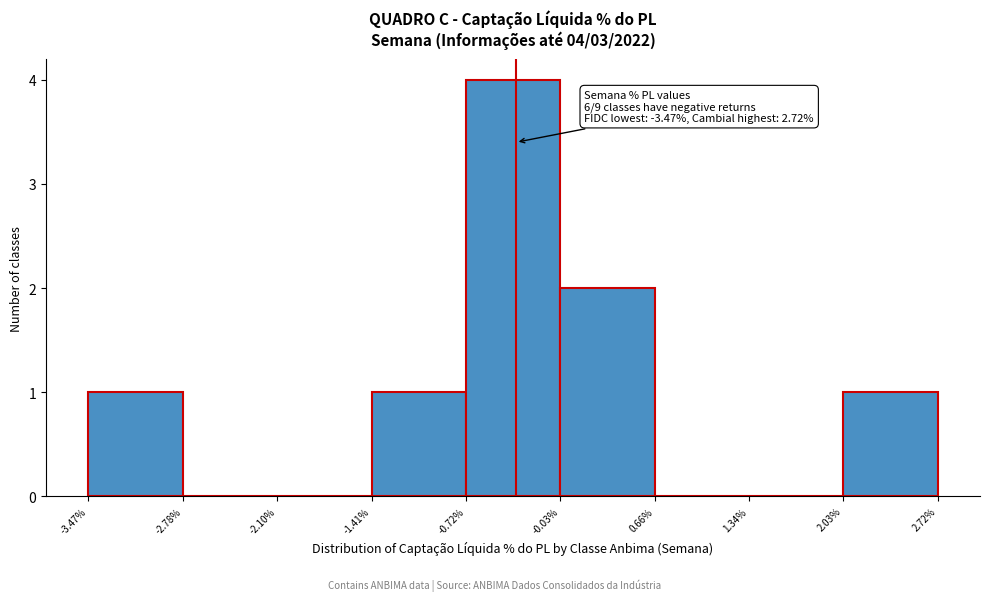

Which range on the x-axis has the tallest bar?

-0.72% to -0.03%